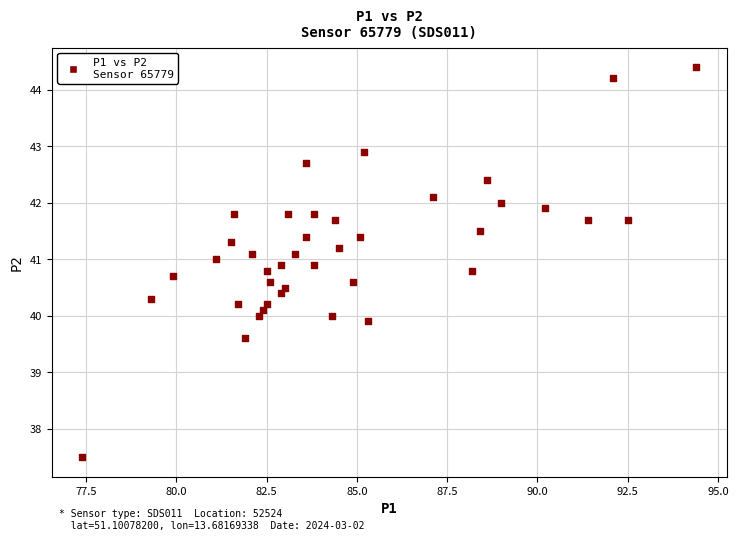

What is the range of X values (max minus min)?

17.0